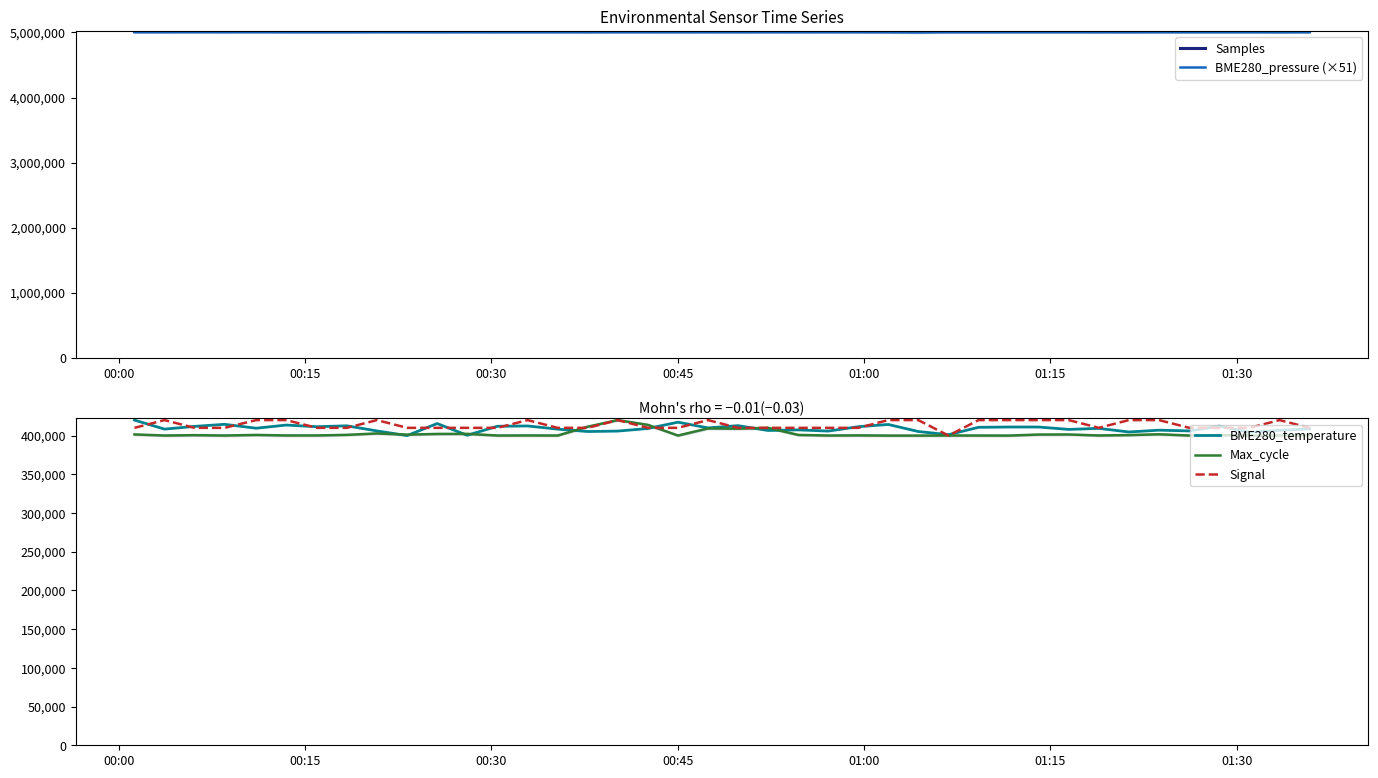

What is the highest value of the Signal series?

420000.0